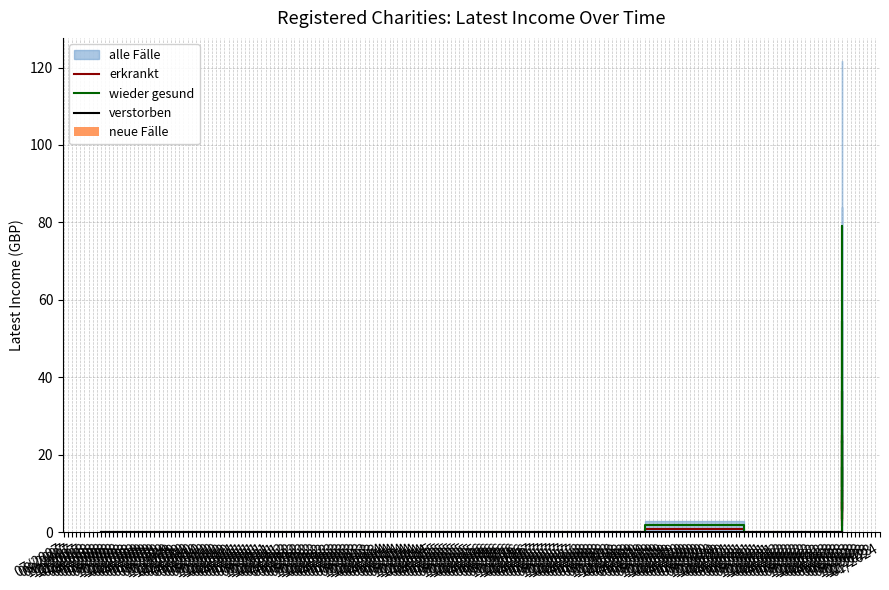

What position from the right is 08/2007?

18